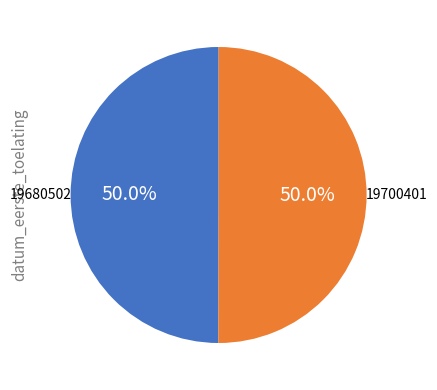

How many segments does this pie chart have?

2